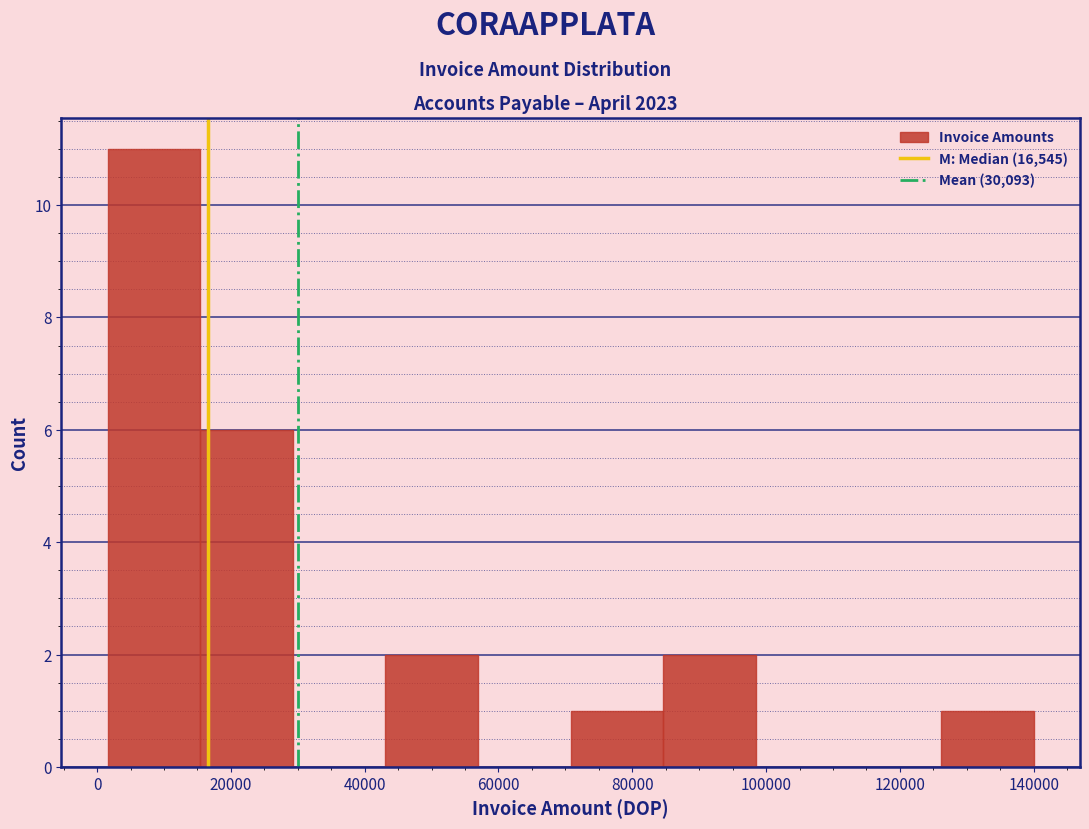

Which range on the x-axis has the tallest bar?

2000 to 16000